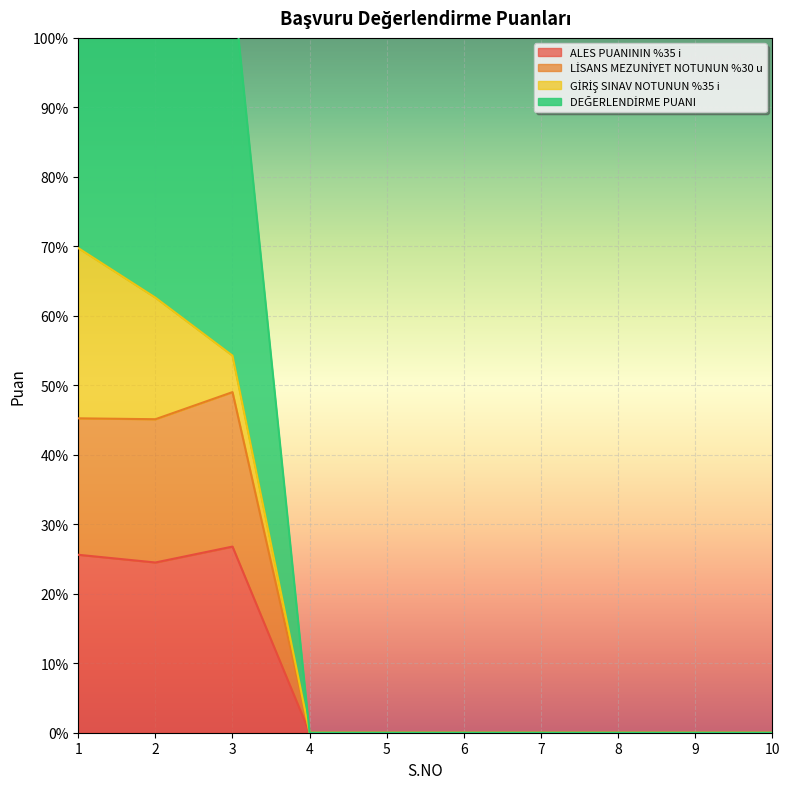

List the labels in order of DEĞERLENDİRME PUANI value, largest first.

1, 2, 3, 4, 5, 6, 7, 8, 9, 10